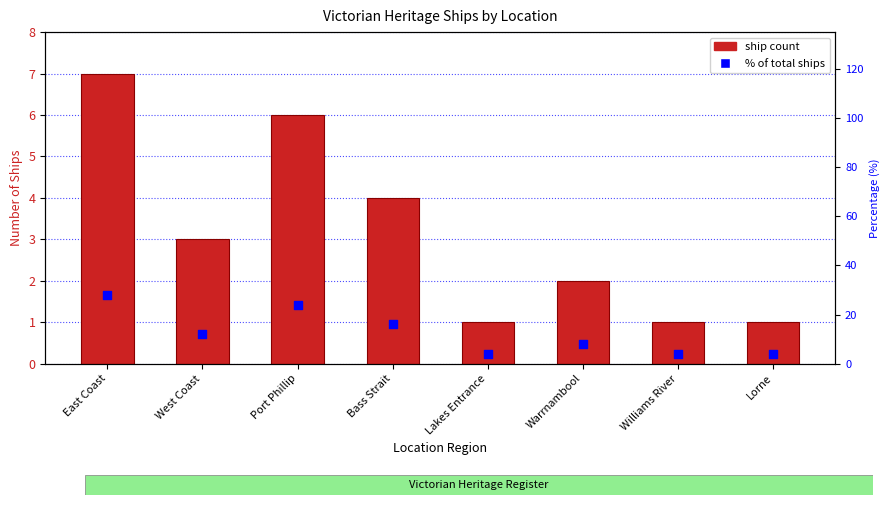

What is the total value across all series at Port Phillip?

30.0